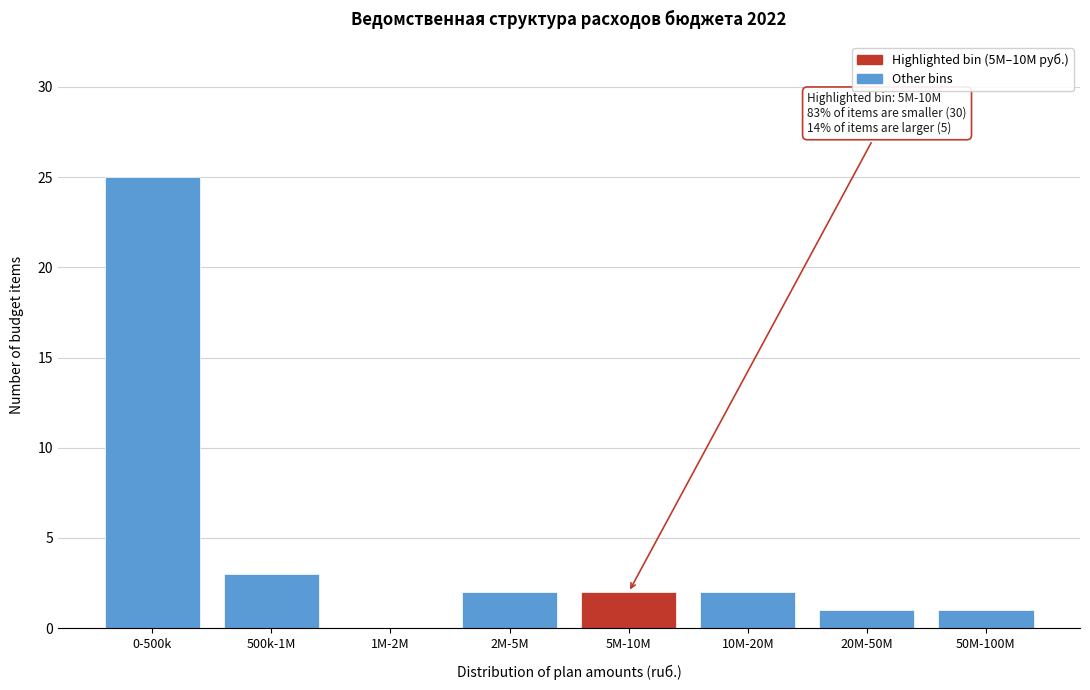

Reading left to right, list all the values displayed in this chart.

0-500k=25	500k-1M=3	1M-2M=0	2M-5M=2	5M-10M=2	10M-20M=2	20M-50M=1	50M-100M=1